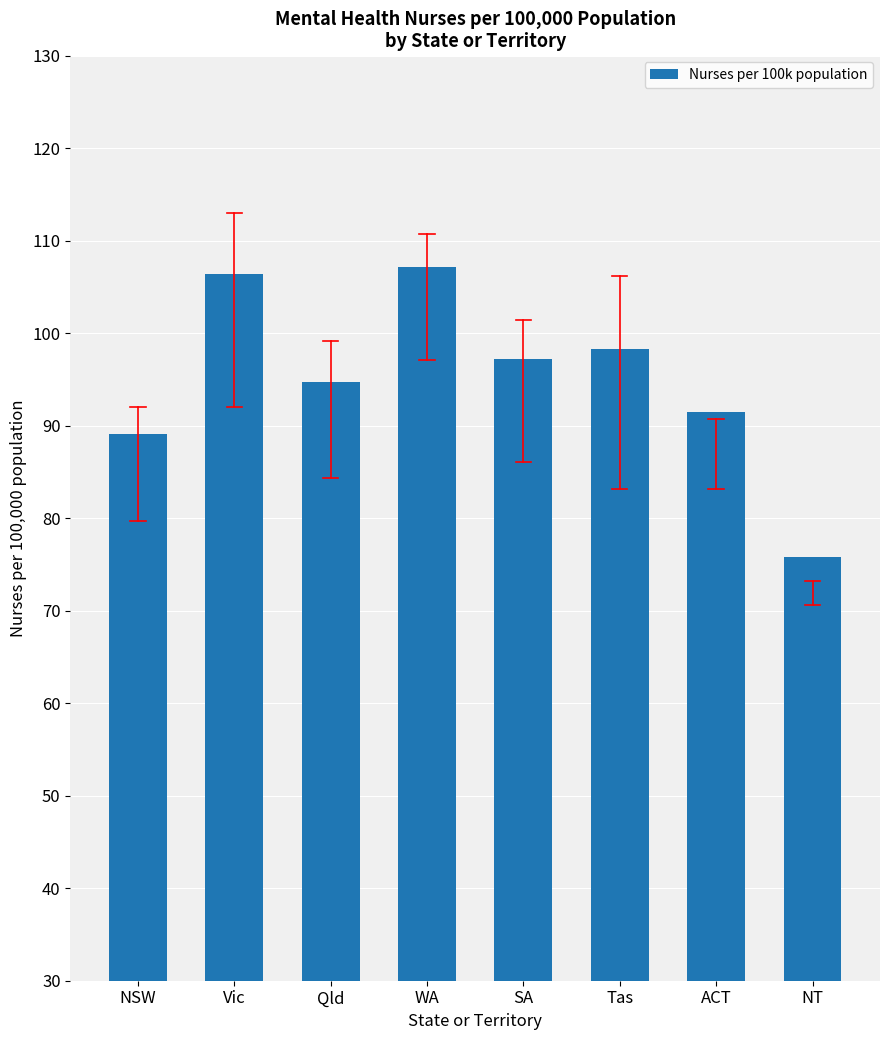

Reading left to right, extract all data points from this chart.

89.1	106.4	94.7	107.2	97.2	98.3	91.5	75.8